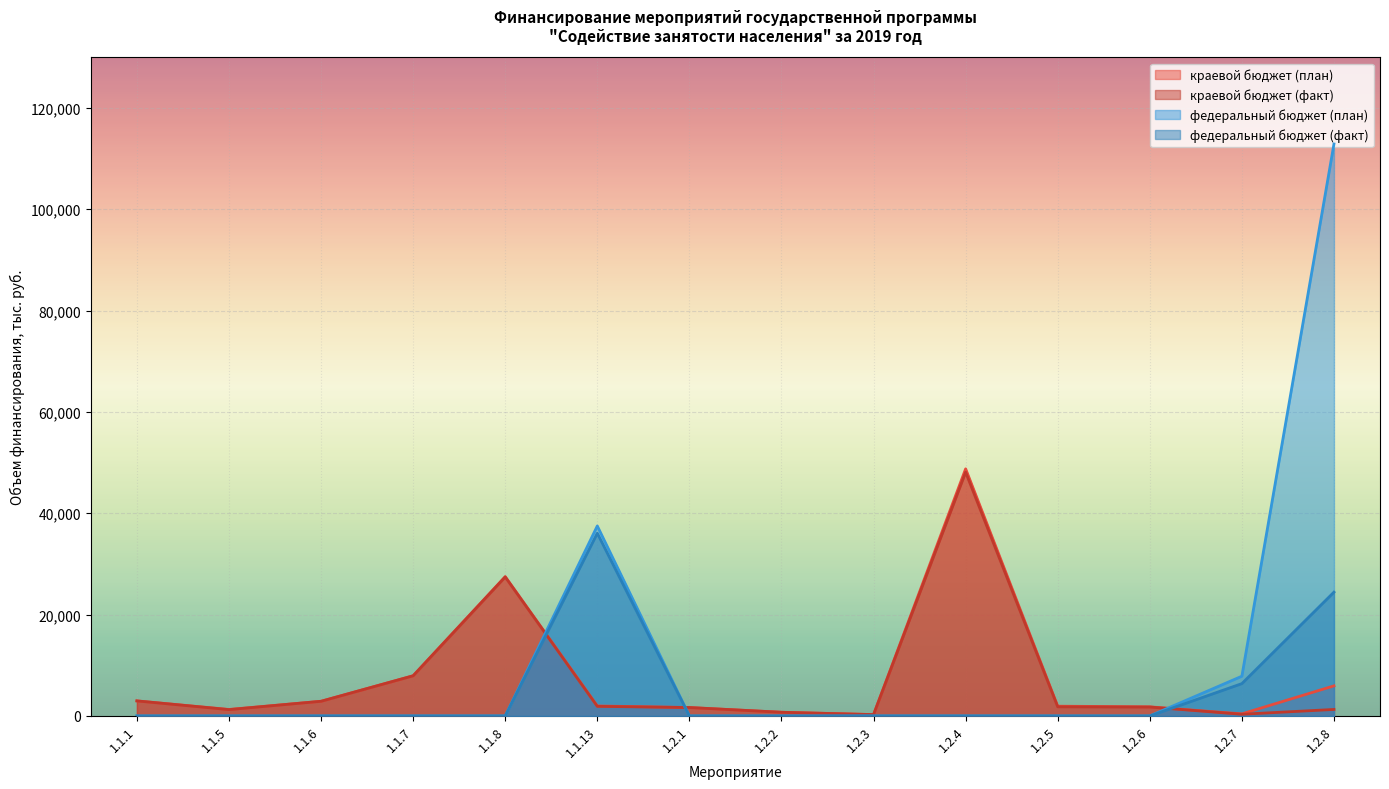

Between 1.2.3 and 1.1.7, which is larger?

1.1.7